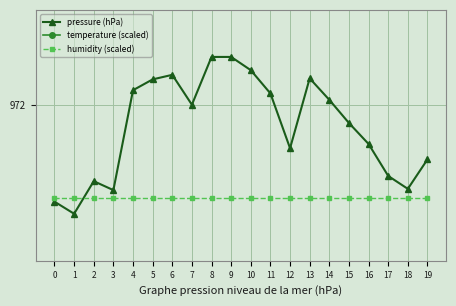

Reading right to left, list all the values displayed in this chart.

pressure (hPa): 971.9	971.8	971.8	971.9	972.0	972.0	972.1	971.9	972.0	972.1	972.1	972.1	972.0	972.1	972.1	972.0	971.8	971.8	971.7	971.7
temperature (scaled): 976.9	977.1	976.2	975.3	974.8	976.5	974.0	972.8	972.8	973.5	973.4	973.4	974.2	973.9	974.3	975.5	975.6	976.7	976.8	978.0
humidity (scaled): 971.8	971.8	971.8	971.8	971.8	971.8	971.8	971.8	971.8	971.8	971.8	971.8	971.8	971.8	971.8	971.8	971.8	971.8	971.8	971.8